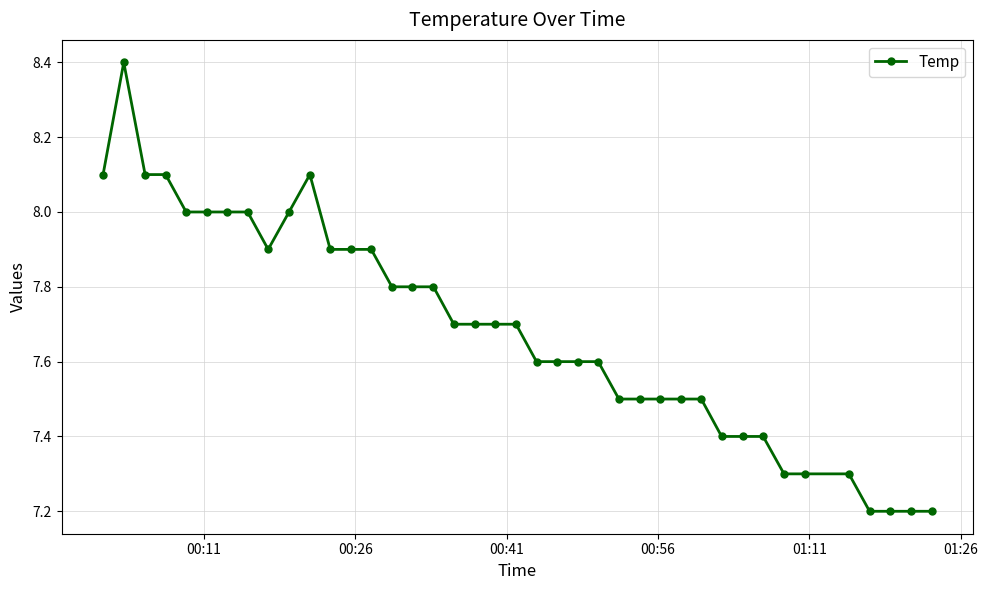

True or false: the data has more than 1 interior local peaks.

True